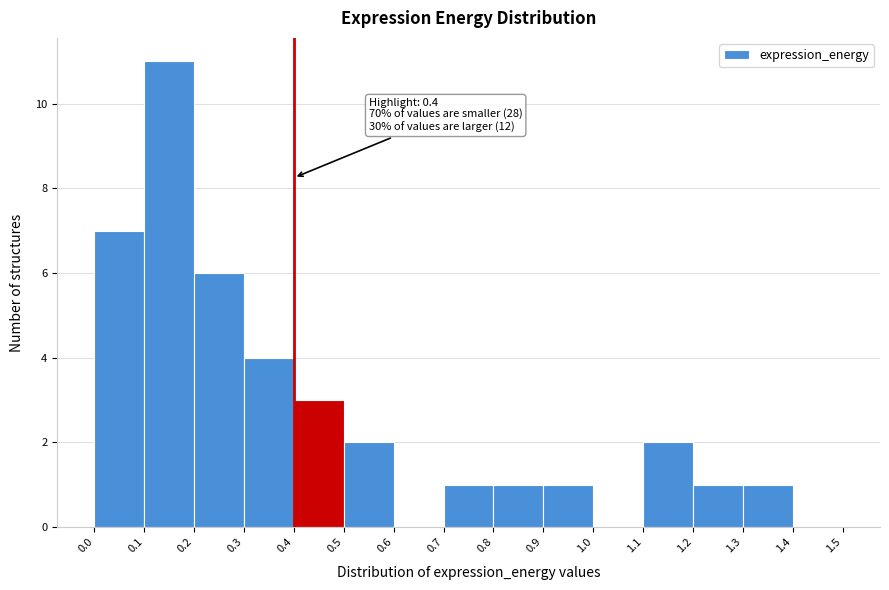

Over which range of the x-axis is the bar tallest?

0.1 to 0.2